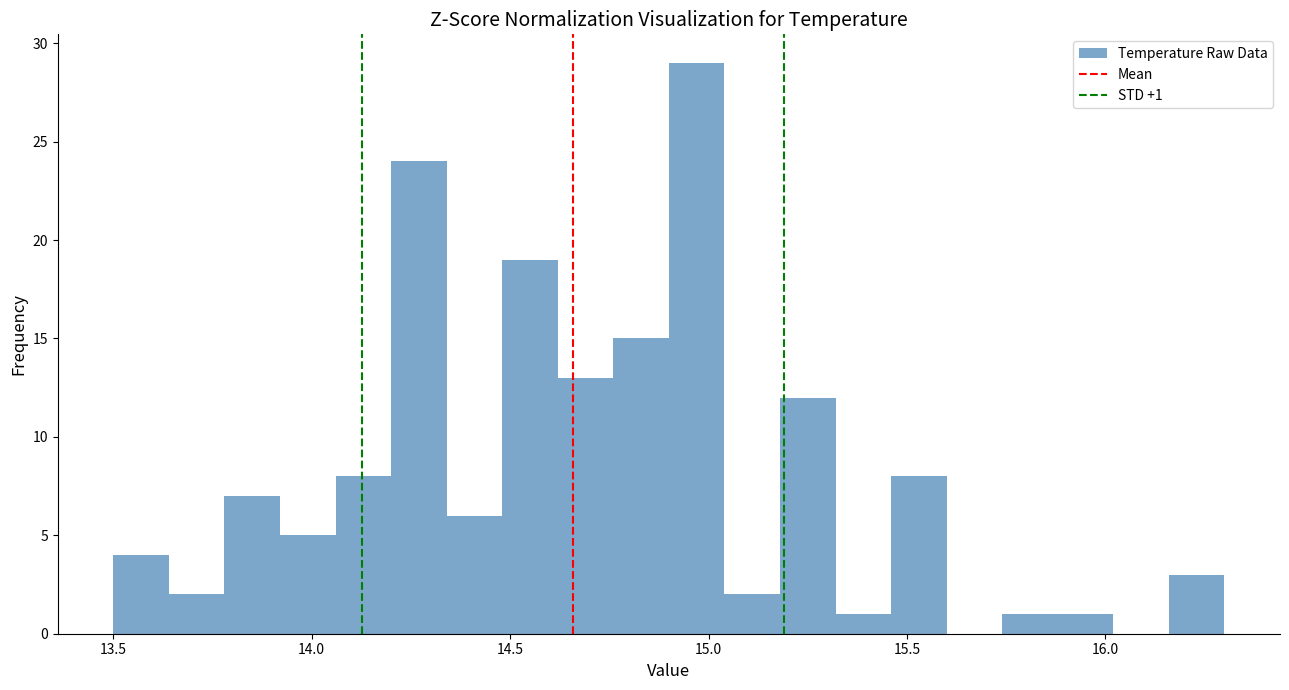

Read against the x-axis, roughly where is the centre of the tallest bar?

14.95